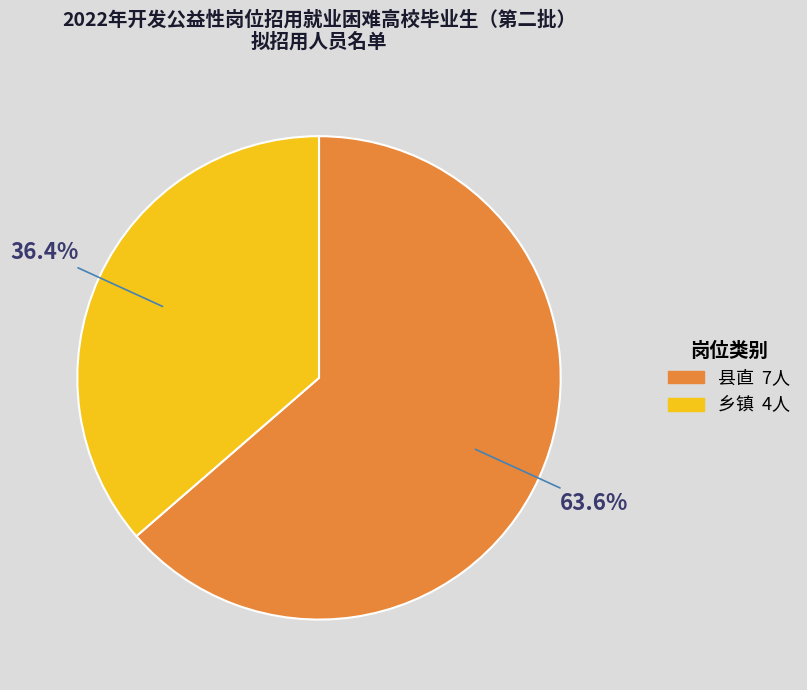

To the nearest percent, what is the combined percentage of 乡镇 and 县直?

100%